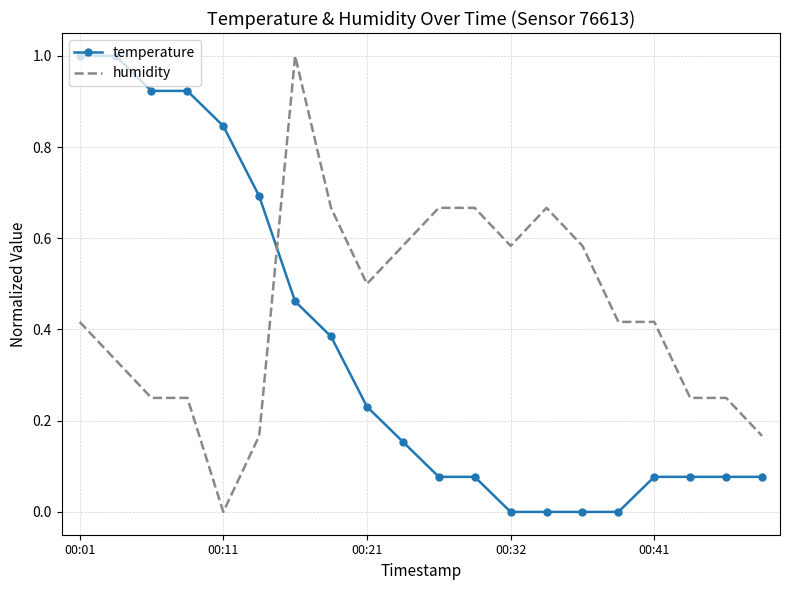

List the series in order of their overall mean, lowest first.

temperature, humidity